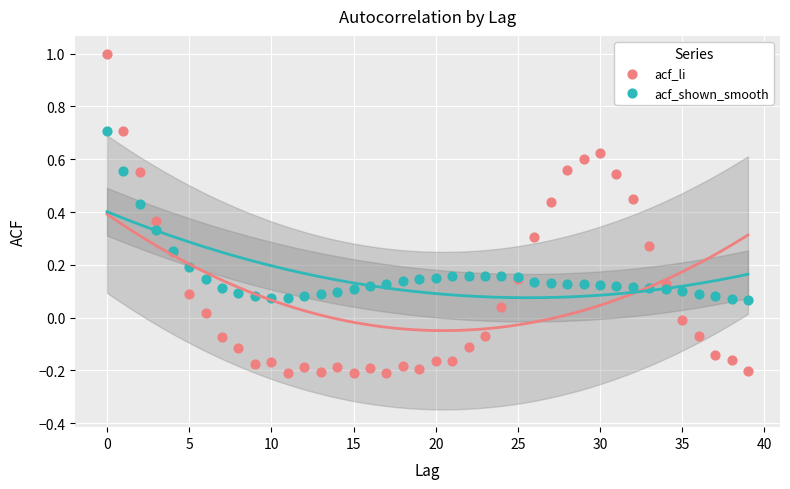

Which series contains the lowest Y value?

acf_li